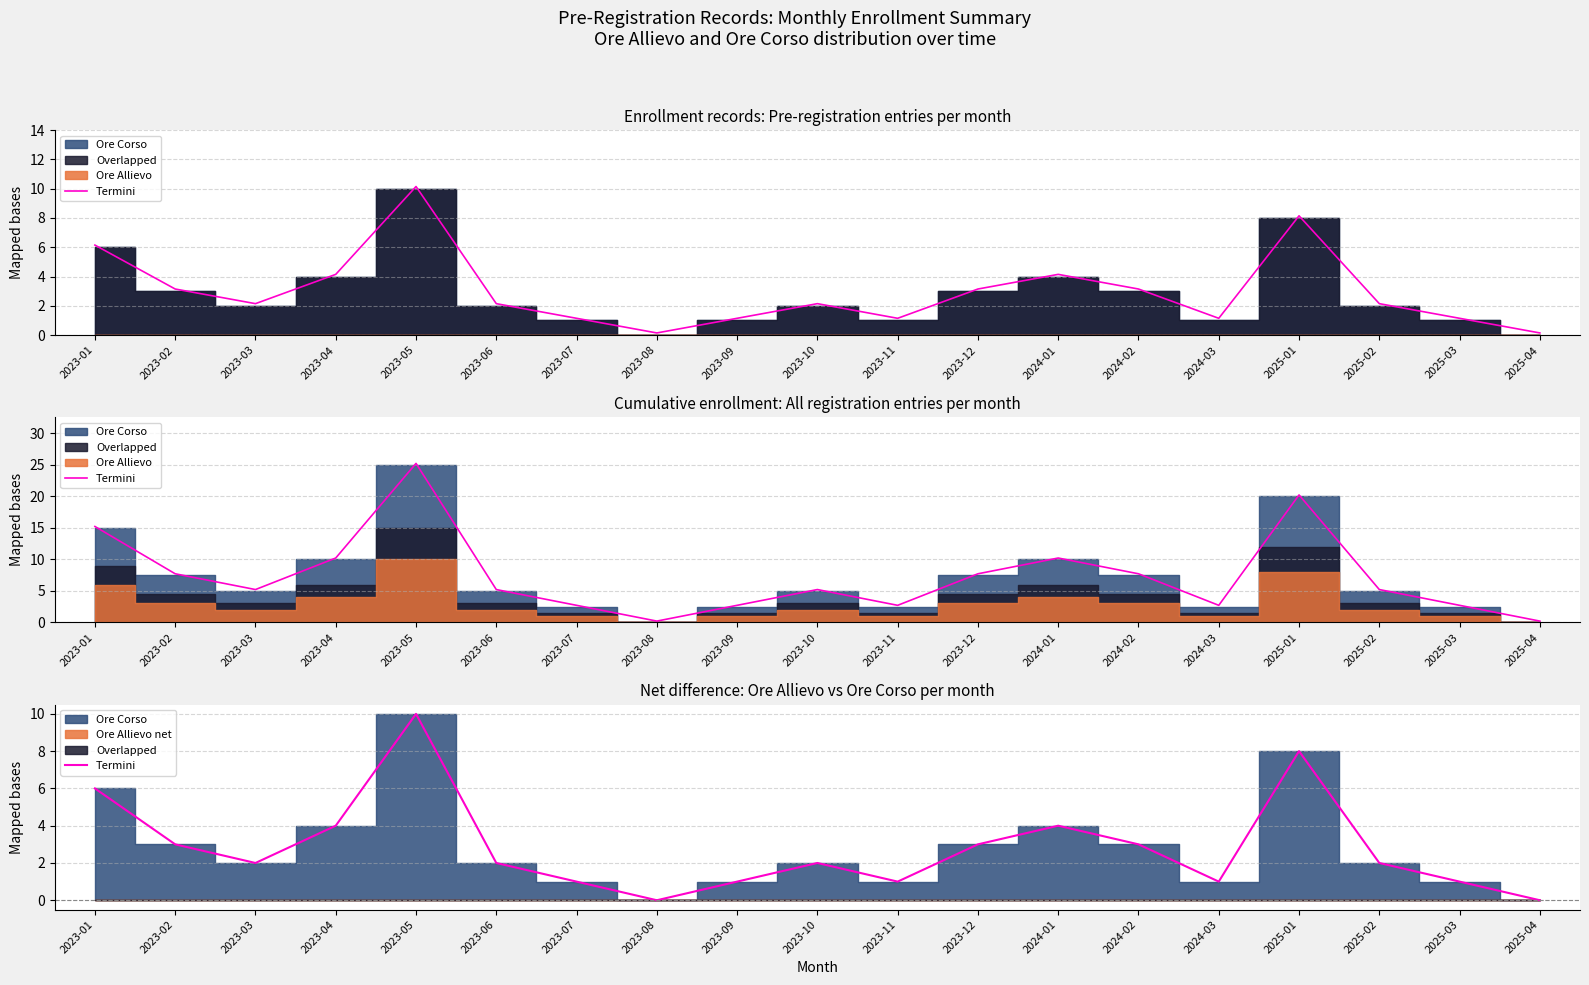

Which has a higher value, 2023-10 or 2023-02?

2023-02